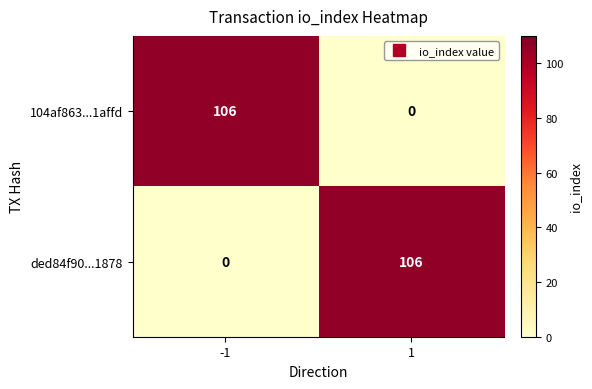

The ded84f90...1878 series shows -60 at -1. True or false?

False